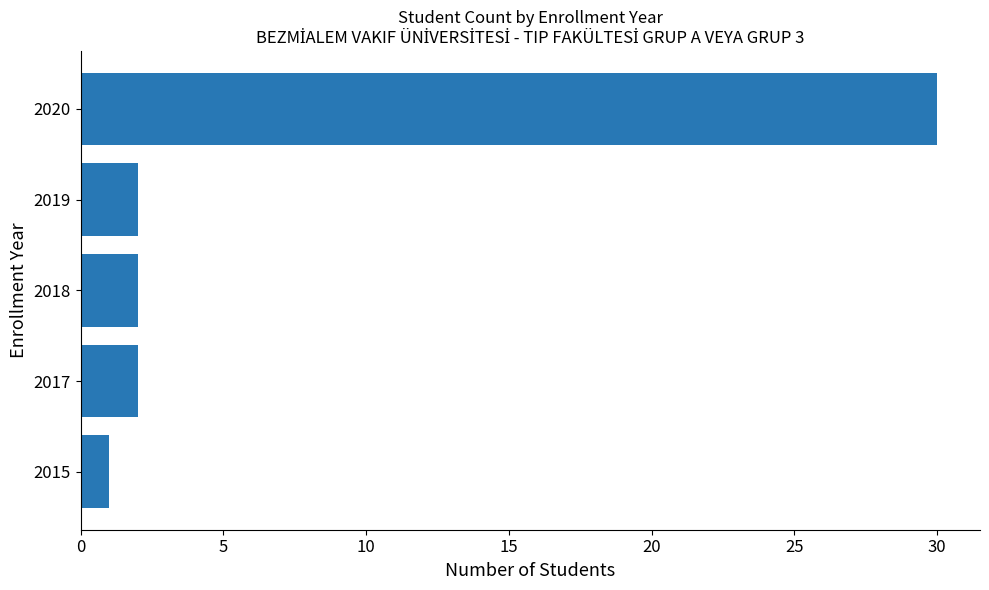

Which category has the highest value across all series?

2020